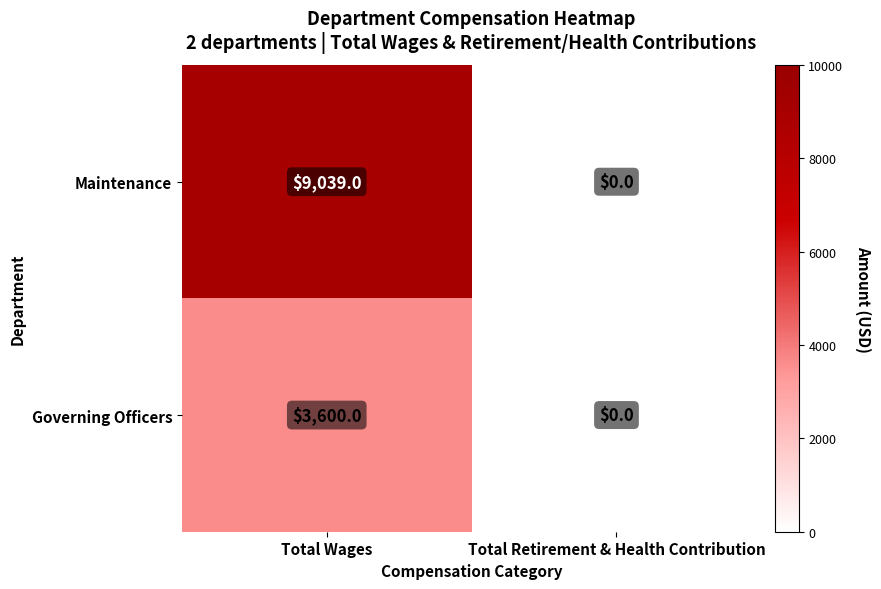

The value of Maintenance at Total Wages is 12854. True or false?

False